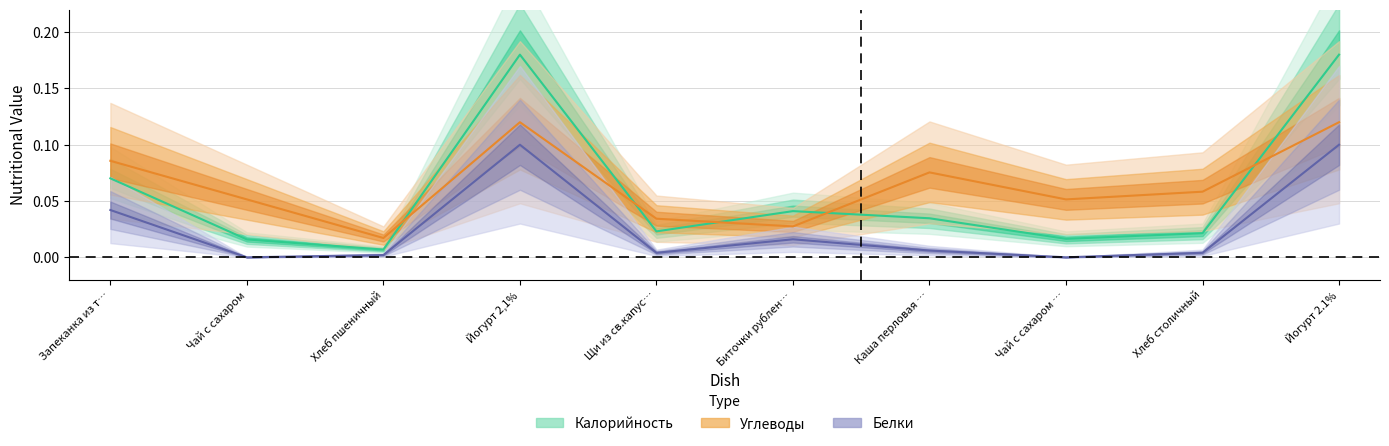

True or false: Калорийность and Белки cross at least once.

False